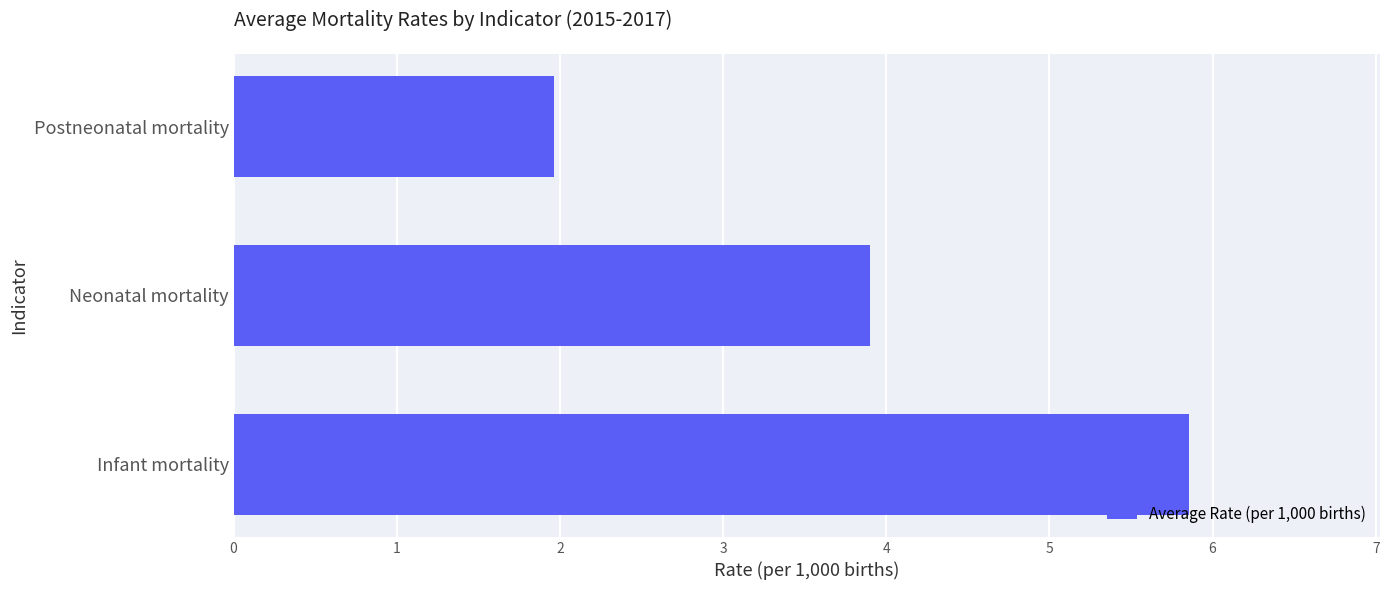

Are the bars grouped side by side (vs. stacked)?

No